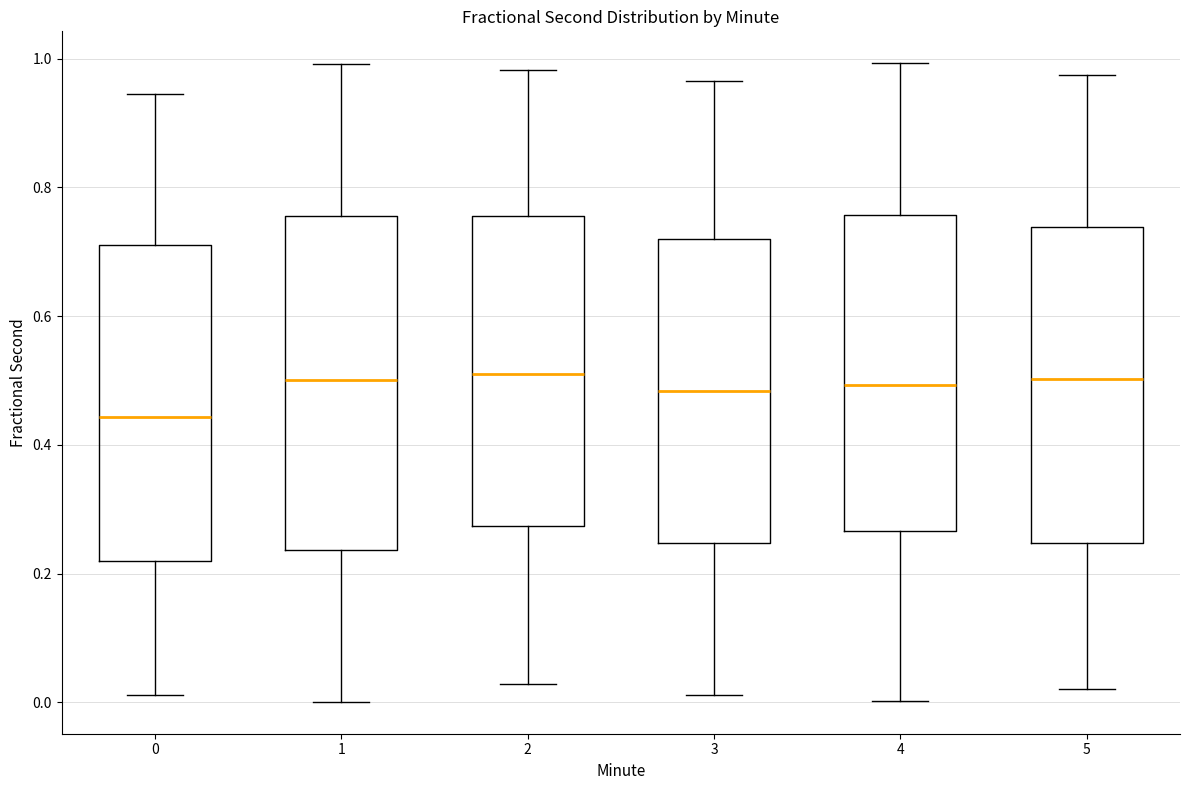

Reading left to right, read every box against the y-axis: the position of its median line, the range the box covers, and the ends of its whiskers. The values are not printed on the chart, so give them approximately, as read against the axis.

0: median 0.44, box 0.22 to 0.70, whiskers 0.02 to 0.94
1: median 0.50, box 0.24 to 0.76, whiskers 0.00 to 1.00
2: median 0.52, box 0.28 to 0.76, whiskers 0.02 to 0.98
3: median 0.48, box 0.24 to 0.72, whiskers 0.02 to 0.96
4: median 0.50, box 0.26 to 0.76, whiskers 0.00 to 1.00
5: median 0.50, box 0.24 to 0.74, whiskers 0.02 to 0.98